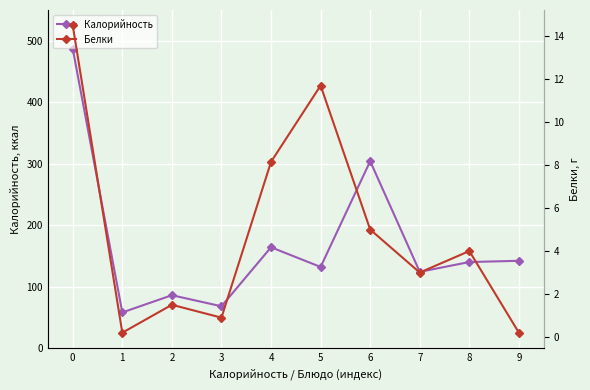

True or false: Калорийность and Белки intersect in this chart.

False